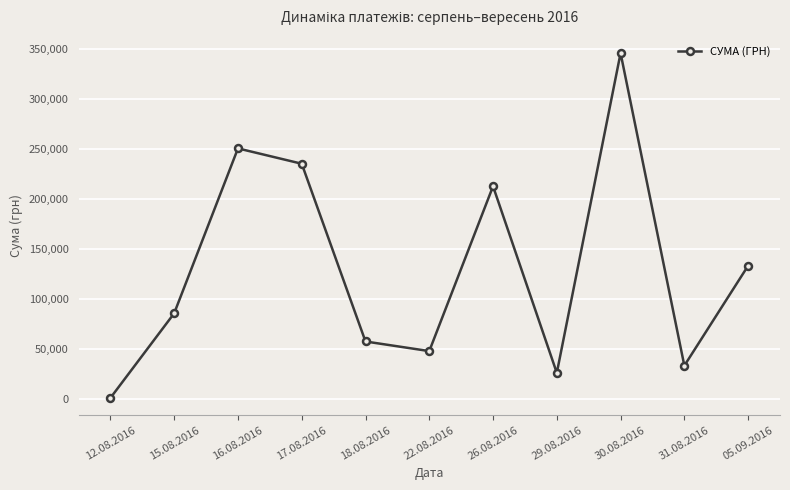

Is it true that the value at 22.08.2016 is 22028.9?

False